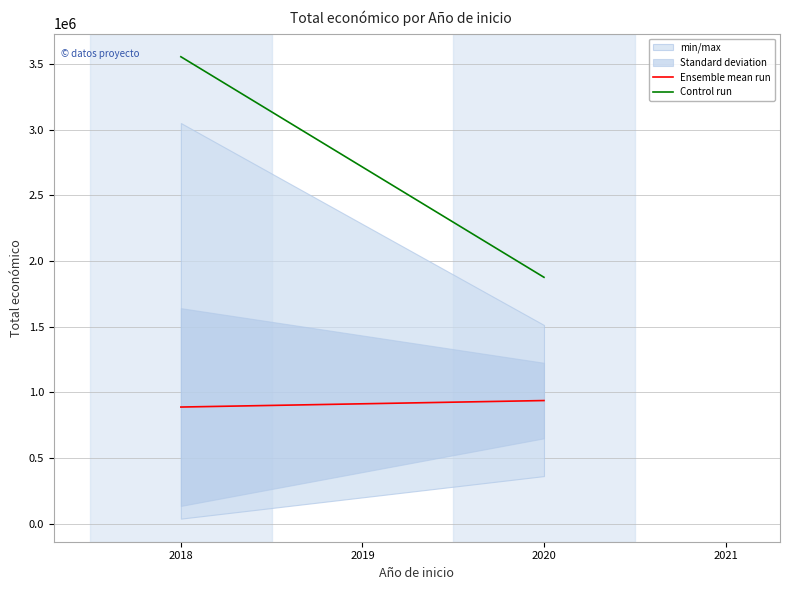

What is the maximum value shown in the chart?

3556528